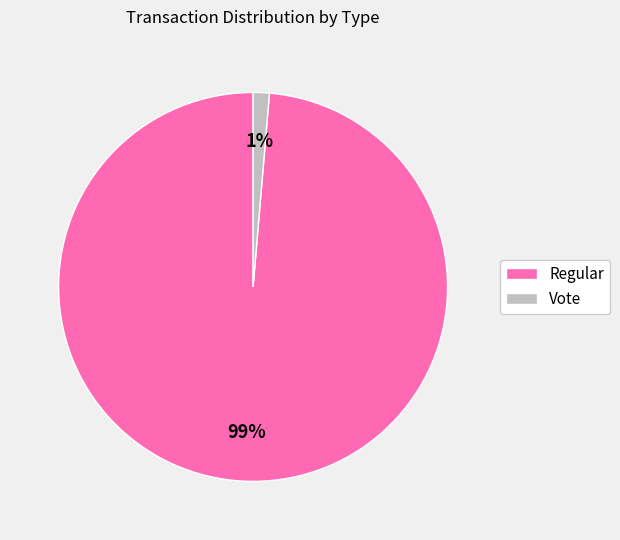

Count the number of slices in the pie.

2